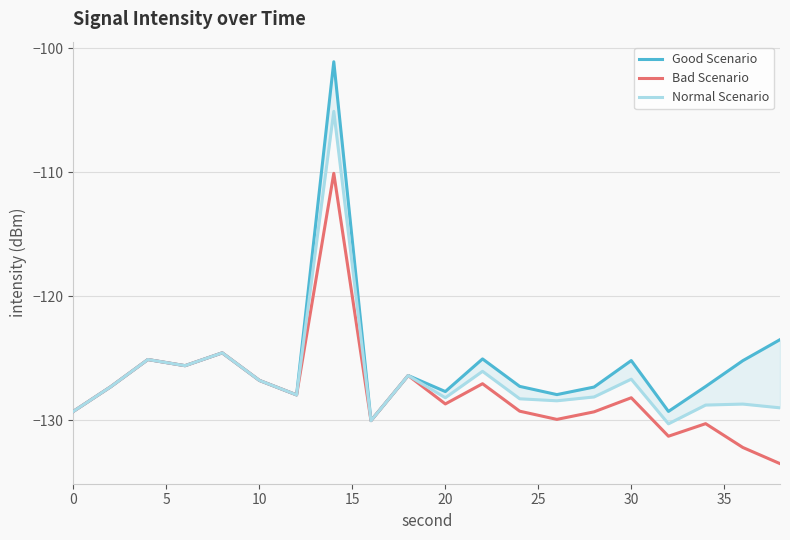

How many values in the Good Scenario series are below -126?

12